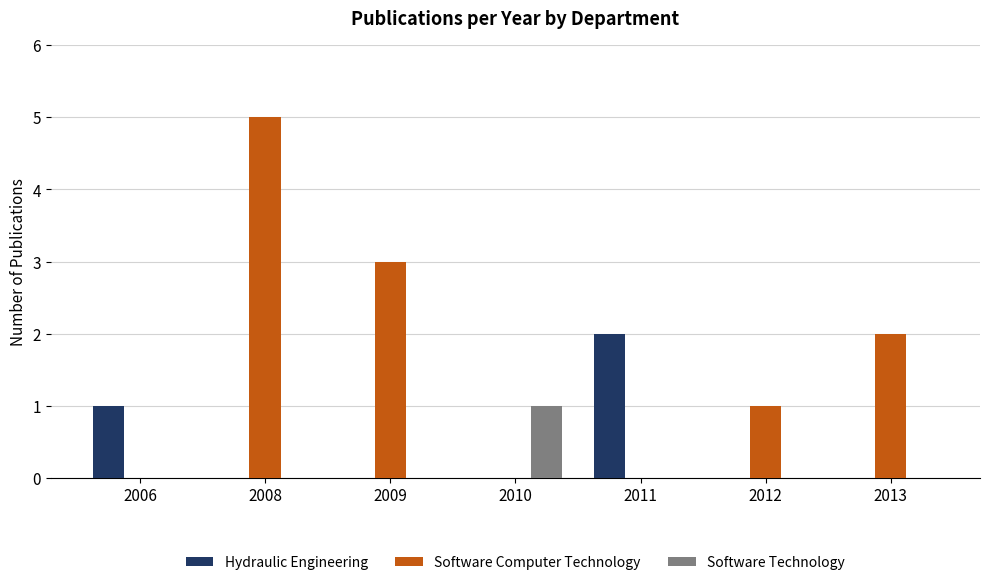

Does the chart contain stacked bars?

No